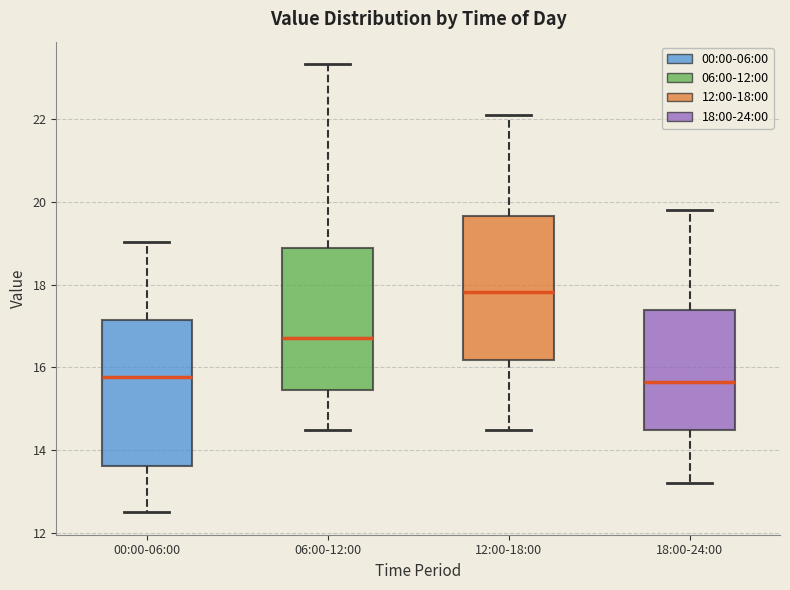

Where is the upper edge of the box for 12:00-18:00 on the y-axis? The values are not printed on the chart, so give them approximately, as read against the axis.

19.6